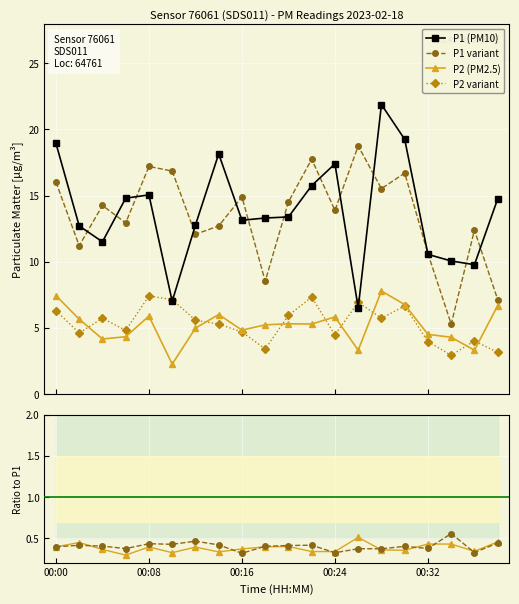

True or false: P1 (PM10) has more than 0 interior local peaks.

True